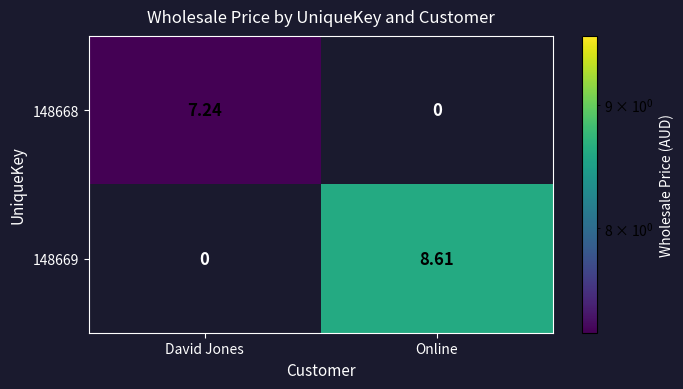

At which label is 148669 closest to 4?

David Jones